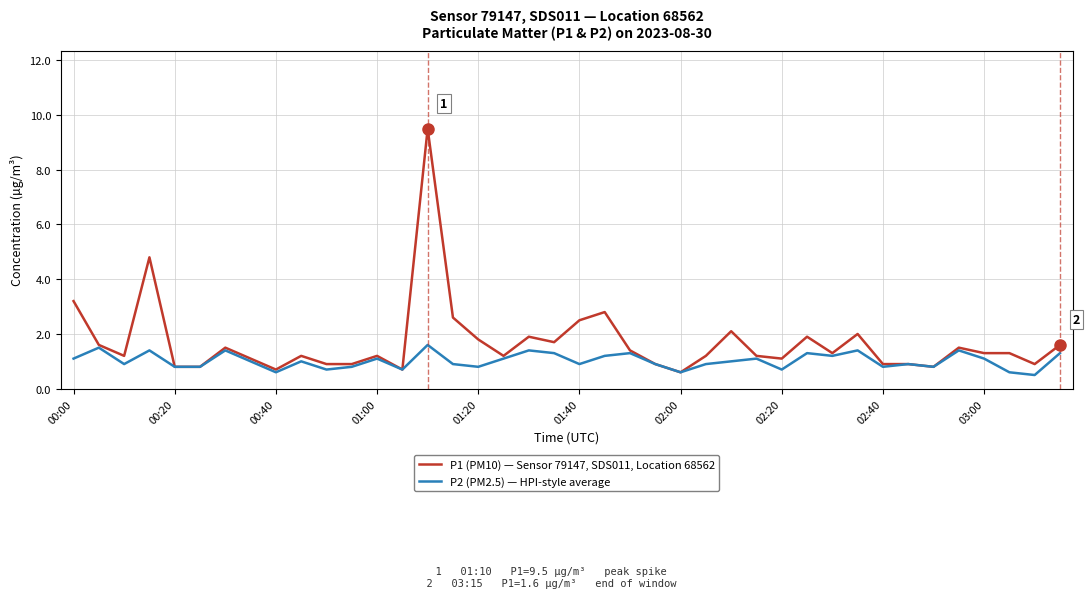

Rank the series by their average value, from highest to lowest.

P1 (PM10) — Sensor 79147, SDS011, Location 68562, P2 (PM2.5) — HPI-style average